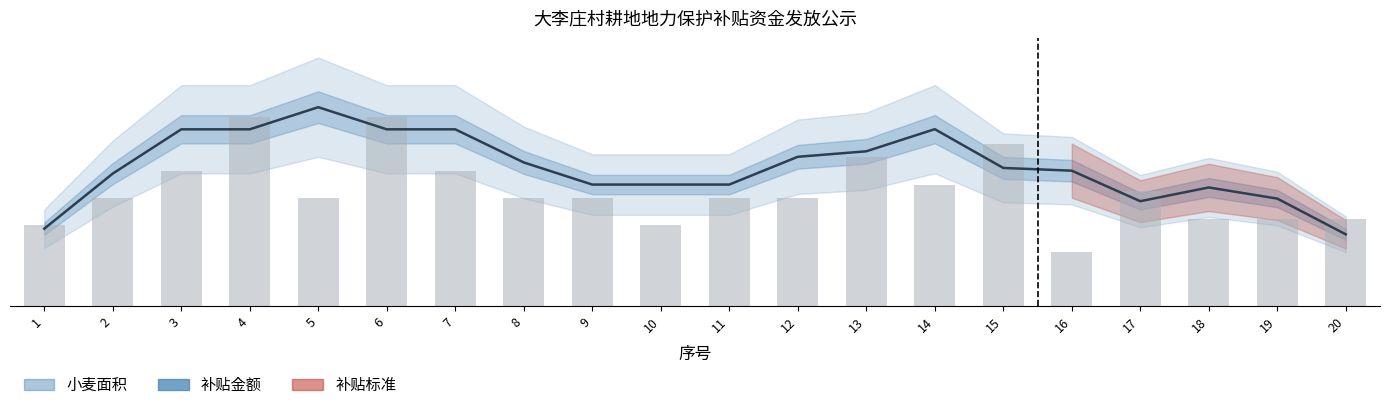

What is the difference between the highest and lowest values at 13?

487.2